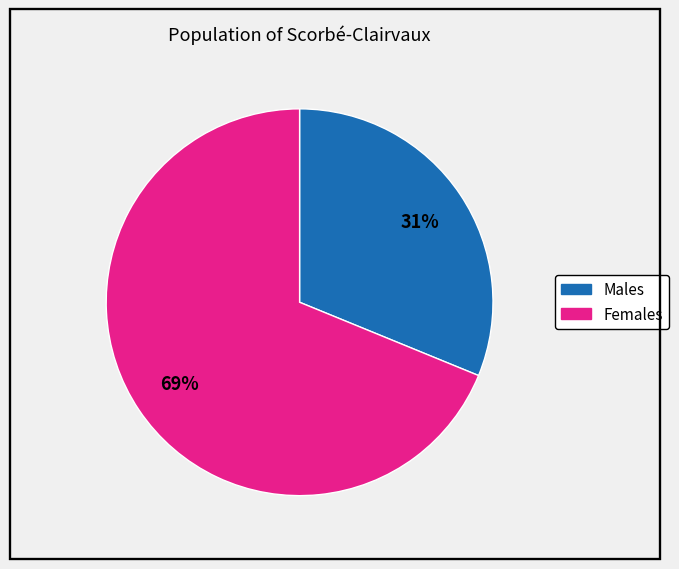

How many slices are in this pie chart?

2